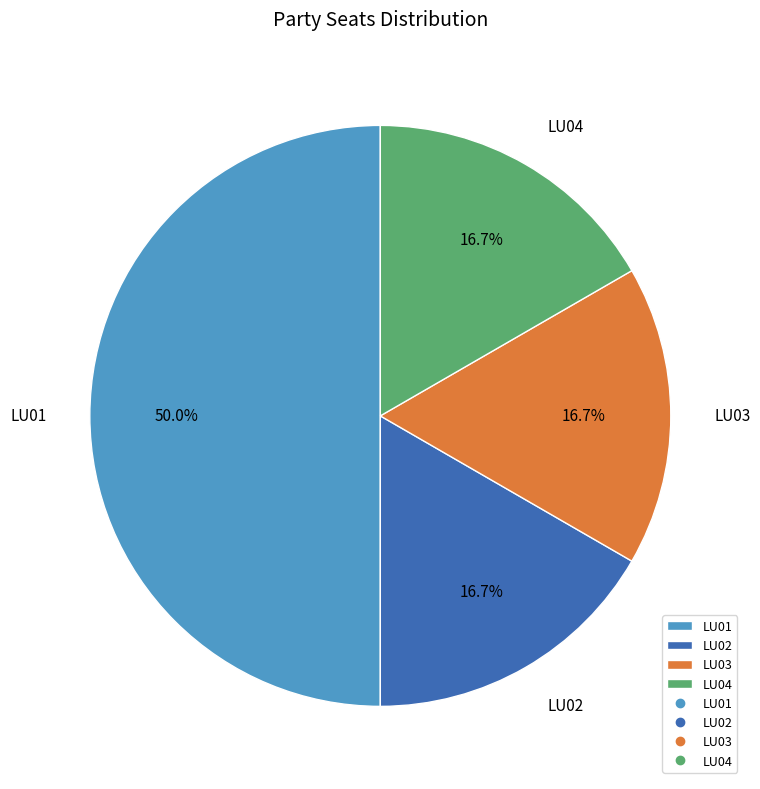

To the nearest percent, what is the combined percentage of LU02 and LU04?

33%